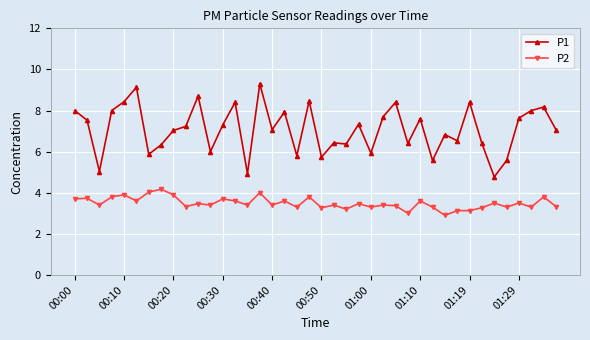

True or false: P2 and P1 intersect in this chart.

False